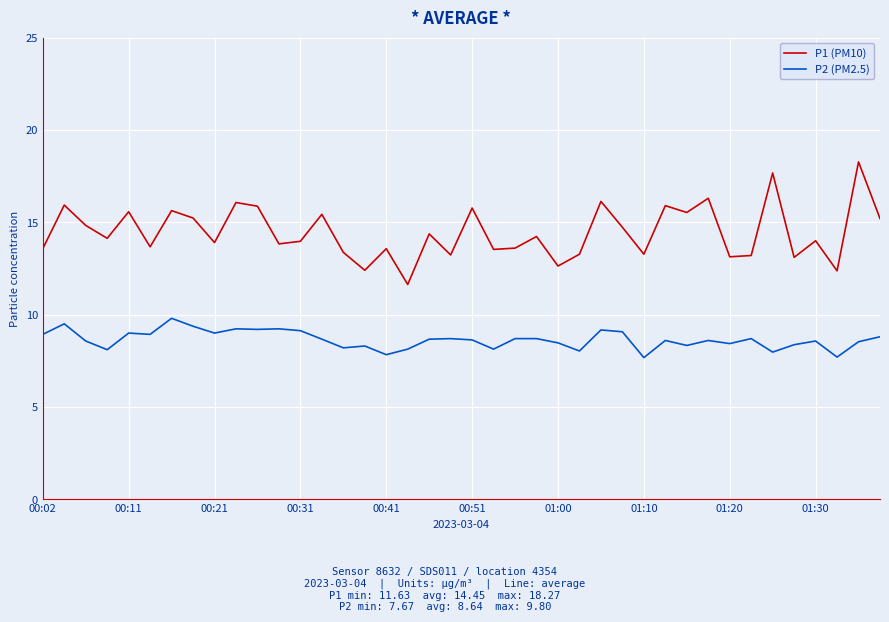

What is the maximum value for P1 (PM10)?

18.3